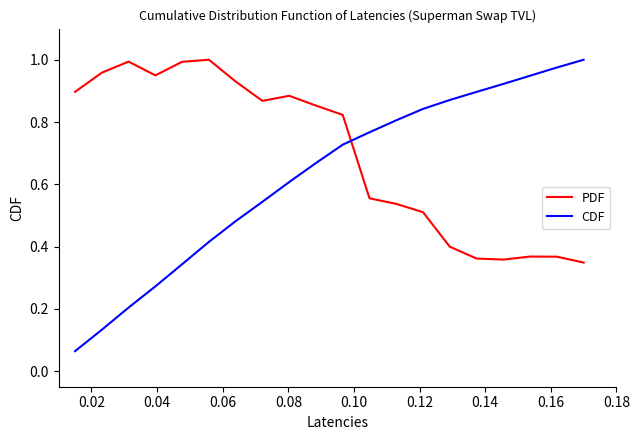

List the series in order of their overall mean, highest first.

PDF, CDF